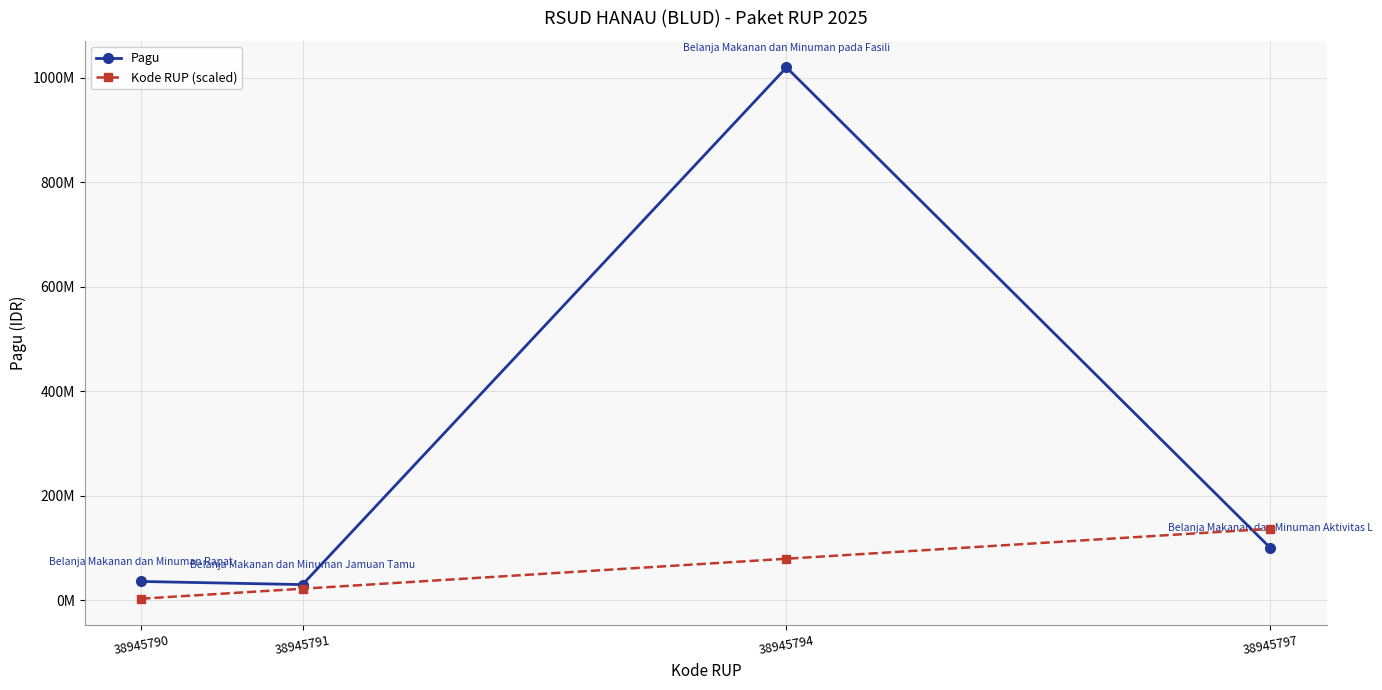

Which series has the widest spread of values?

Pagu